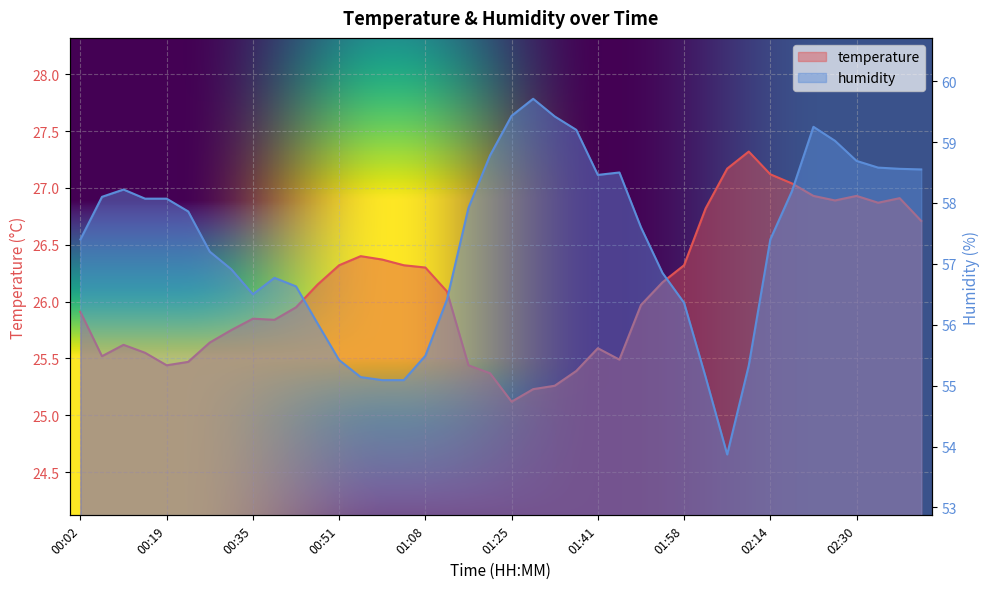

Reading left to right, list all the values displayed in this chart.

temperature: 25.9	25.5	25.6	25.6	25.4	25.5	25.6	25.8	25.9	25.8	25.9	26.1	26.3	26.4	26.4	26.3	26.3	26.1	25.4	25.4	25.1	25.2	25.3	25.4	25.6	25.5	26.0	26.2	26.3	26.8	27.2	27.3	27.1	27.0	26.9	26.9	26.9	26.9	26.9	26.7
humidity: 57.4	58.1	58.2	58.1	58.1	57.9	57.2	56.9	56.5	56.8	56.6	56.0	55.4	55.1	55.1	55.1	55.5	56.4	57.9	58.8	59.4	59.7	59.4	59.2	58.5	58.5	57.6	56.9	56.4	55.1	53.9	55.3	57.4	58.2	59.2	59.0	58.7	58.6	58.6	58.5